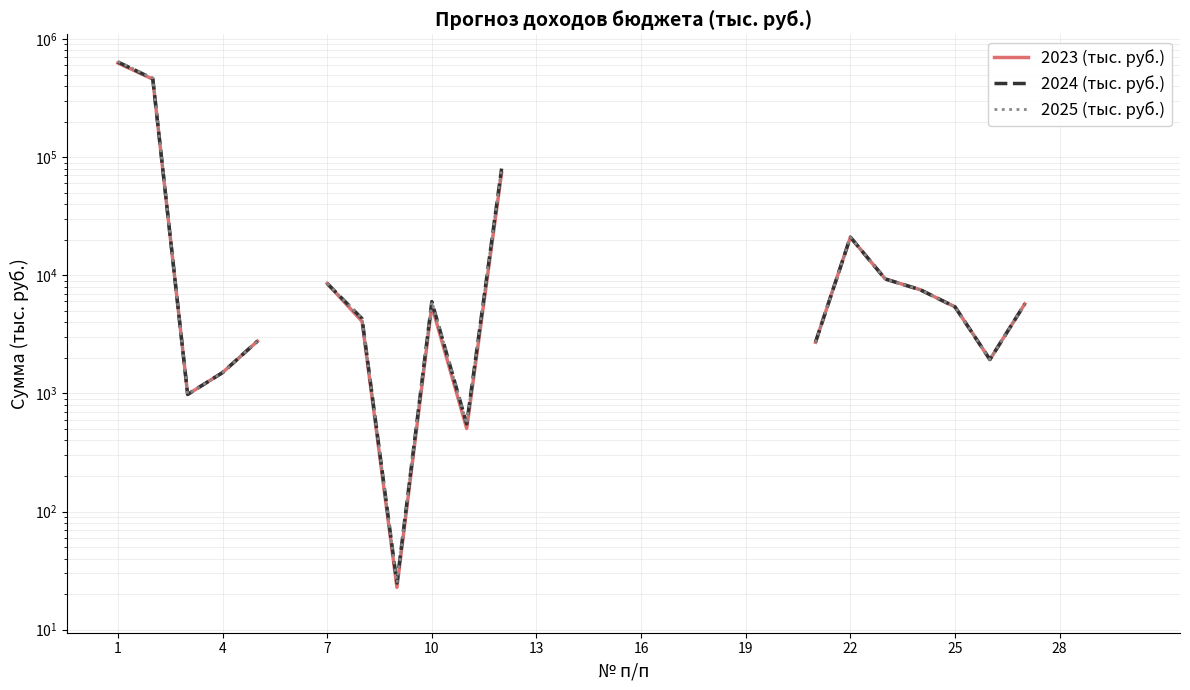

What is the sum of the 2025 (тыс. руб.) values at 29 and 23?

7638.0